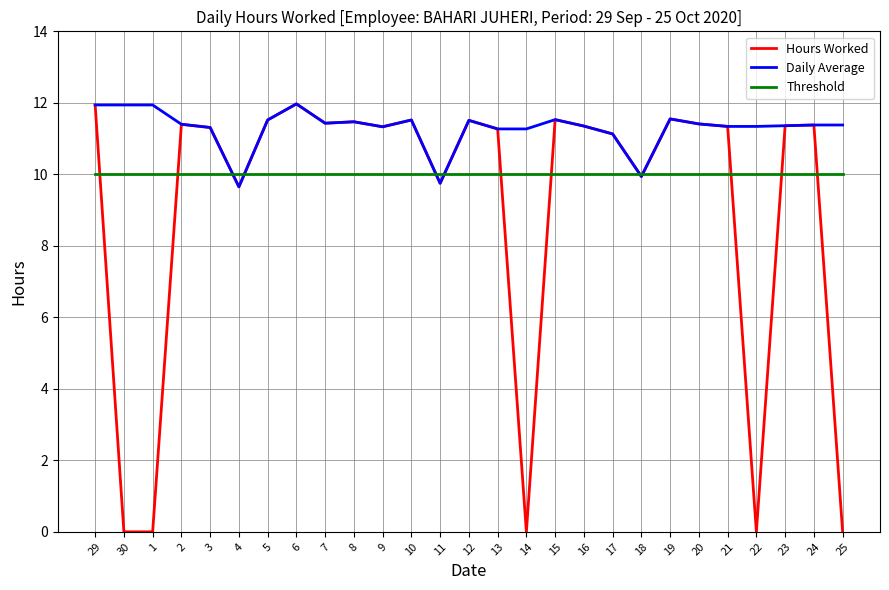

What is the maximum value shown in the chart?

12.0